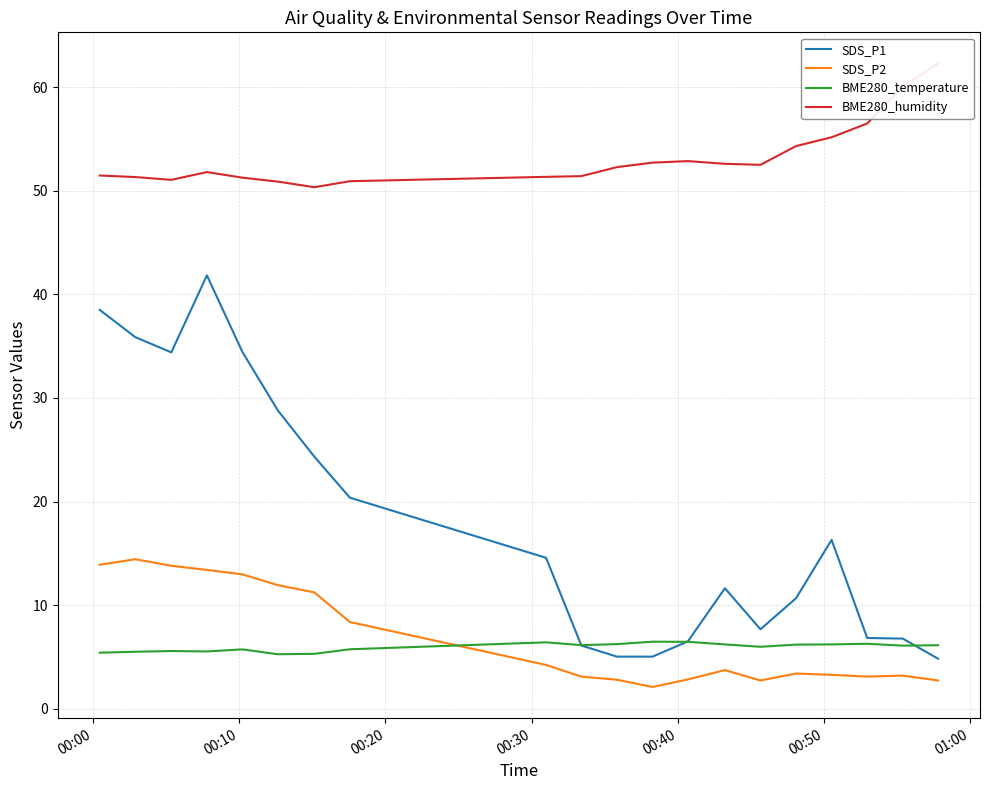

What is the smallest value displayed?

2.1